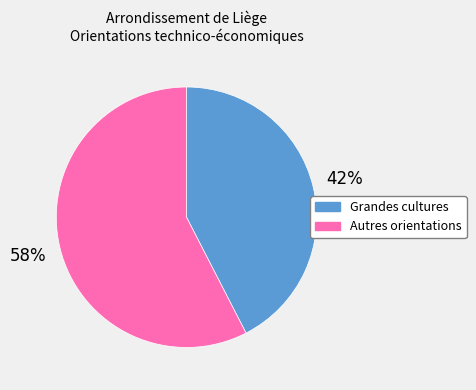

Which category has the biggest portion of the pie?

Autres orientations